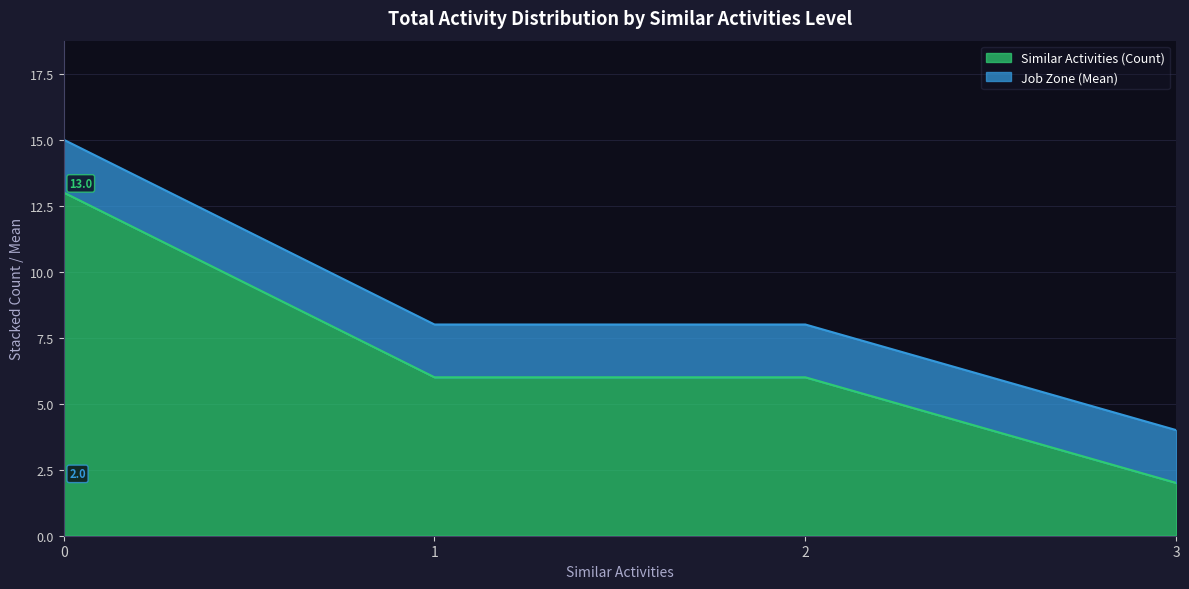

The chart shows a value of 3 at 3. True or false?

False